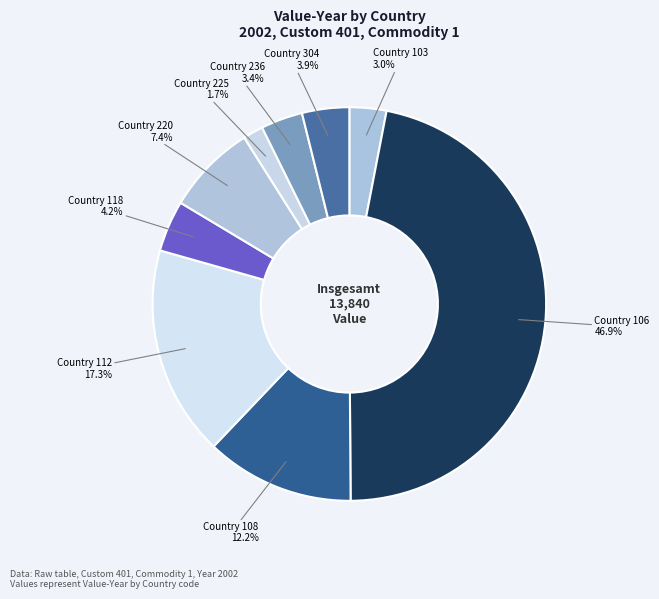

How many segments does this pie chart have?

9